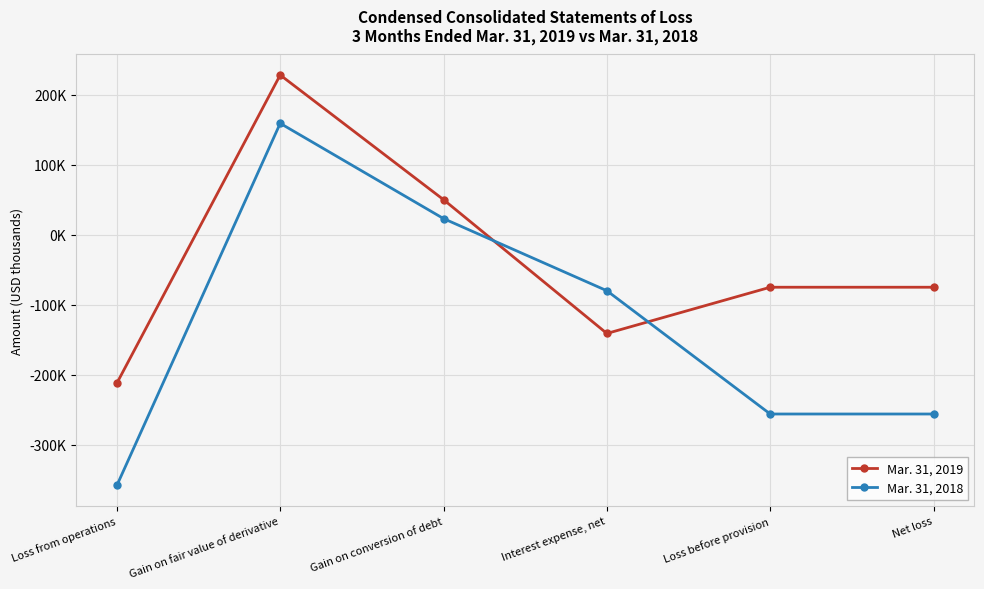

Does the chart have visible grid lines?

Yes